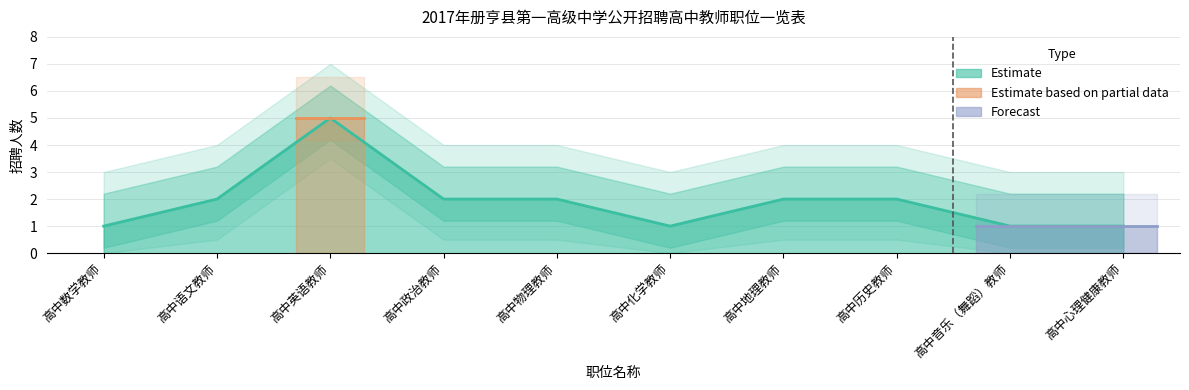

Count the values in the range 1 to 2.

9